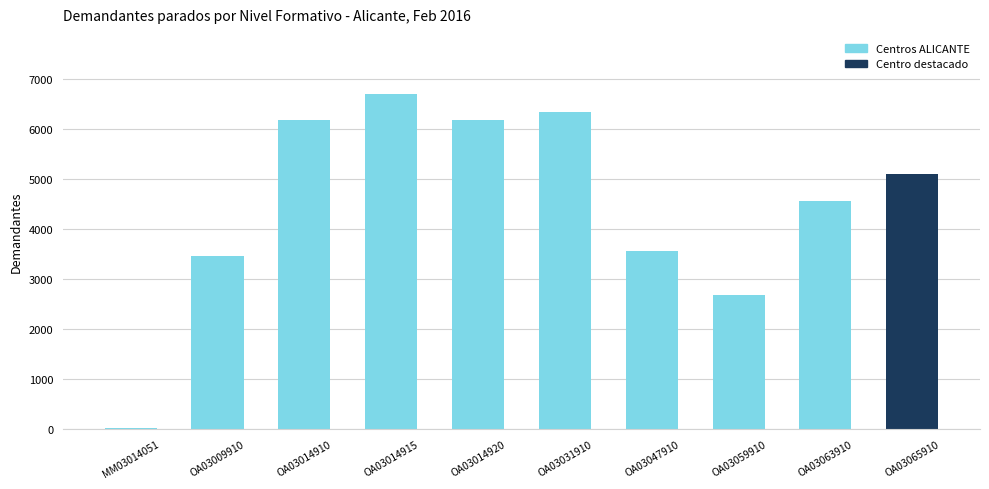

How many data points are less than 5088?

5